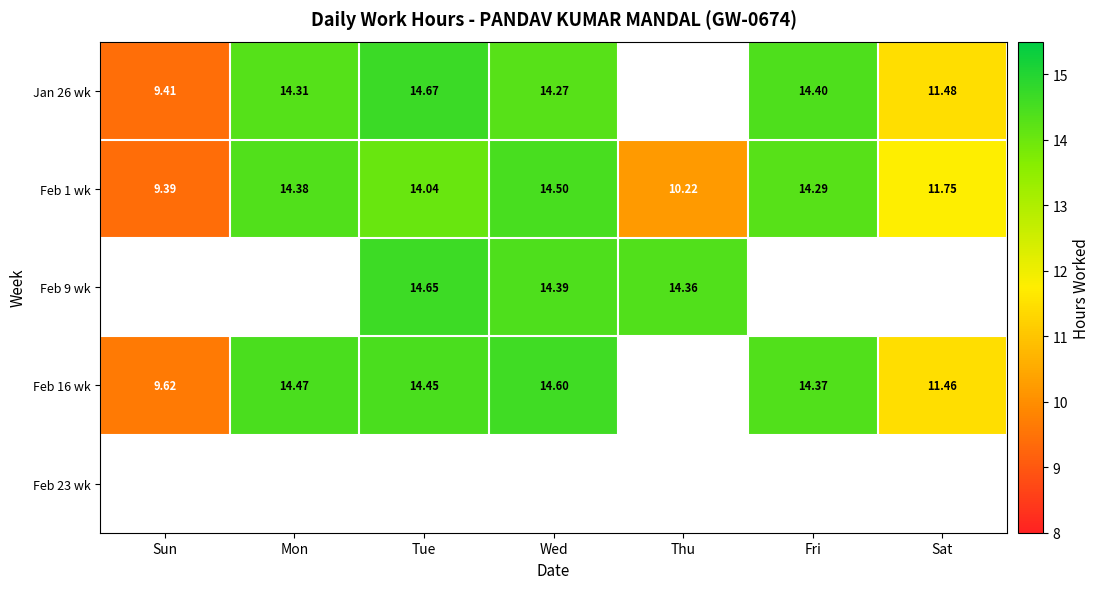

Where is Feb 1 wk nearest to the value 11?

Sat